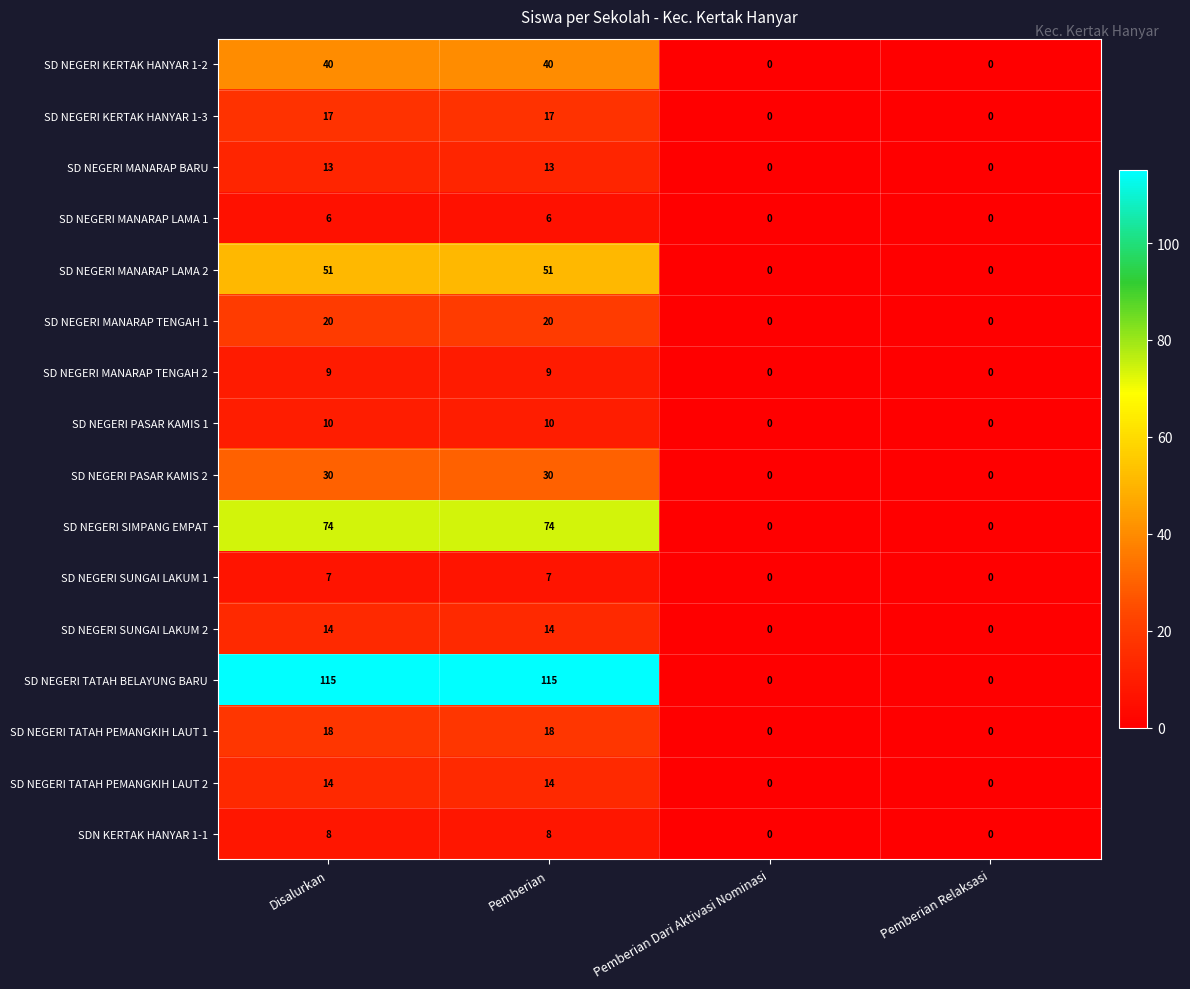

Is it true that SD NEGERI SUNGAI LAKUM 1 equals 0 at Pemberian Dari Aktivasi Nominasi?

True